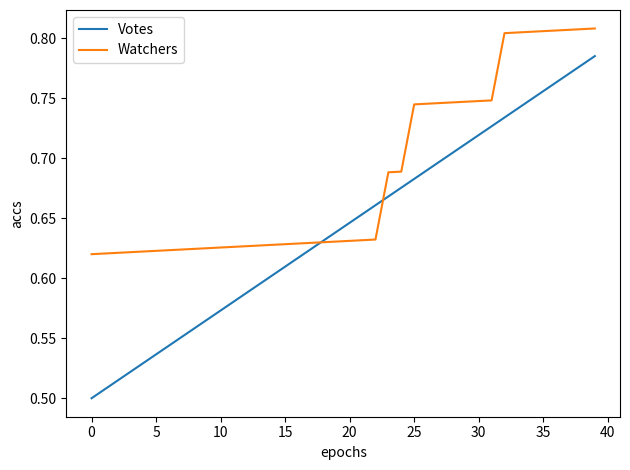

Which series has the largest total across all categories?

Watchers